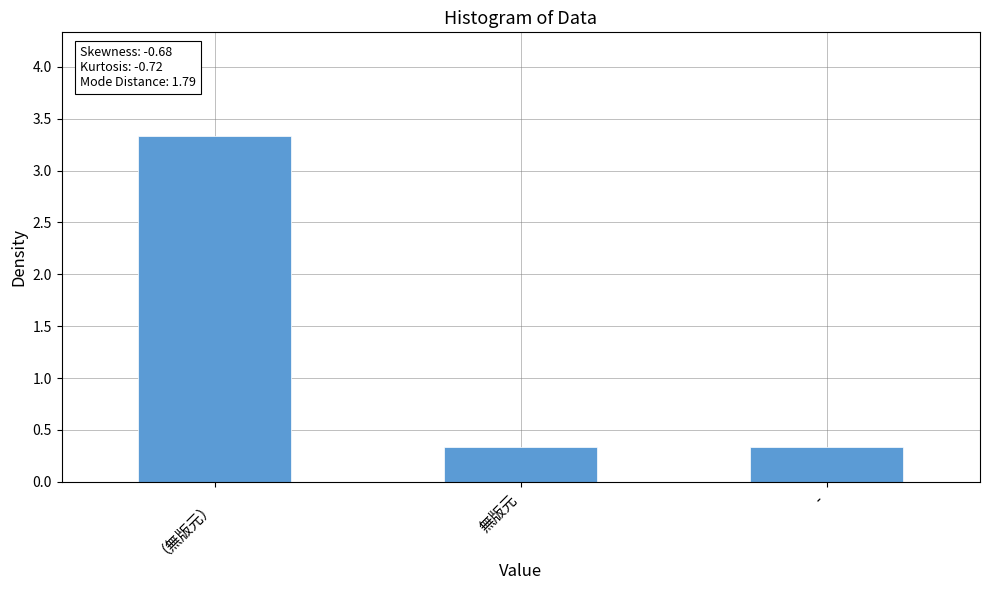

Is it true that the value at - is 0.1?

False